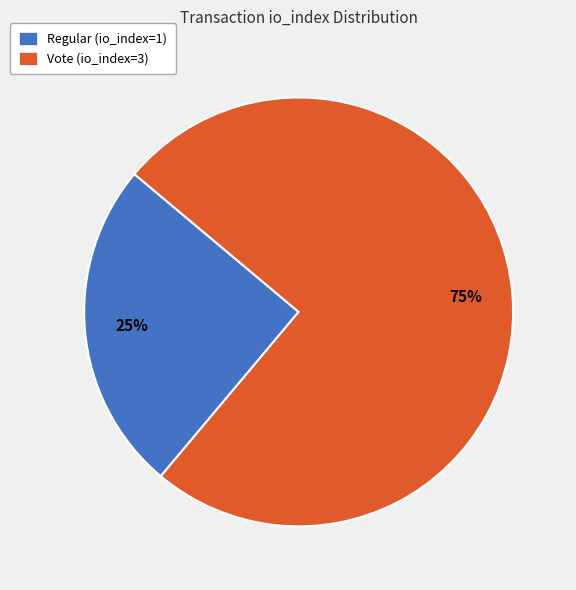

Does Regular (io_index=1) account for over 50% of the chart?

No